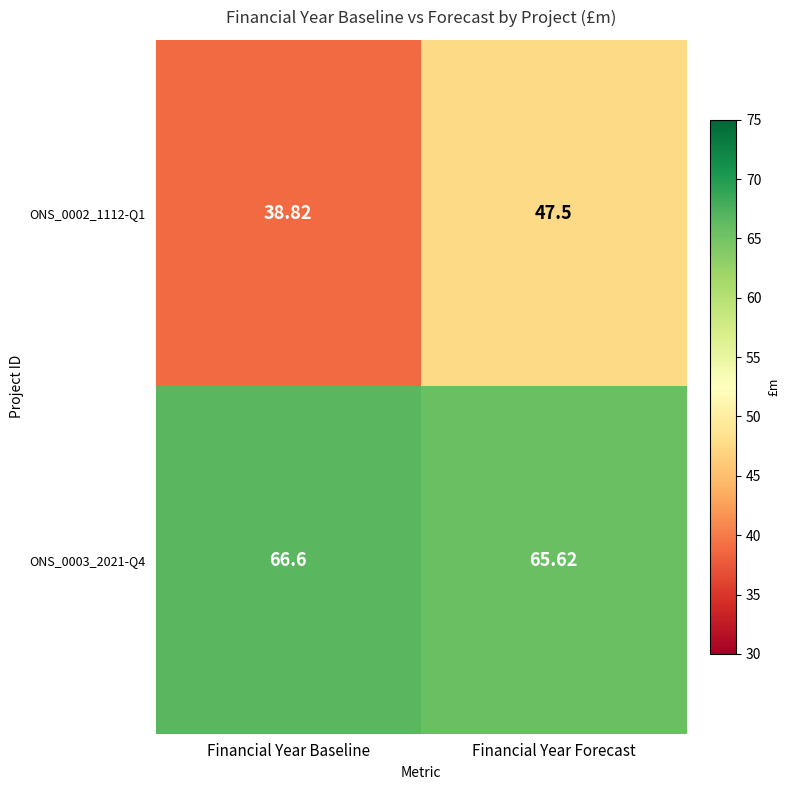

At which category does the chart reach its peak across all series?

Financial Year Baseline